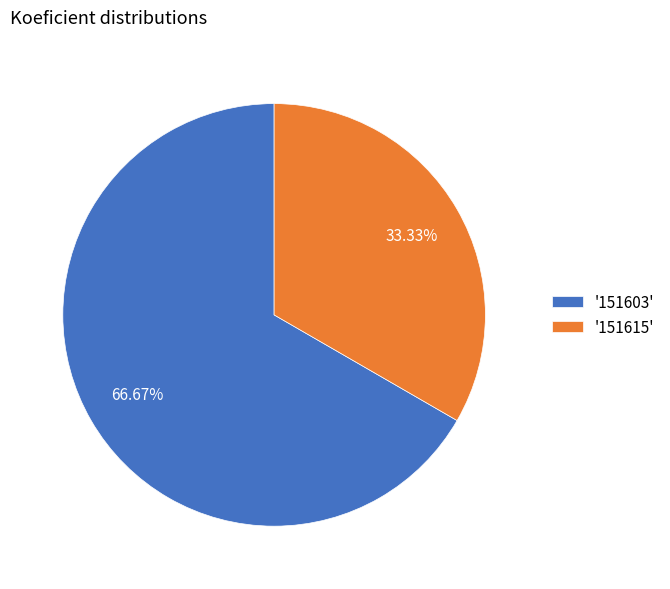

Do '151603' and '151615' together represent more than half of the pie?

Yes